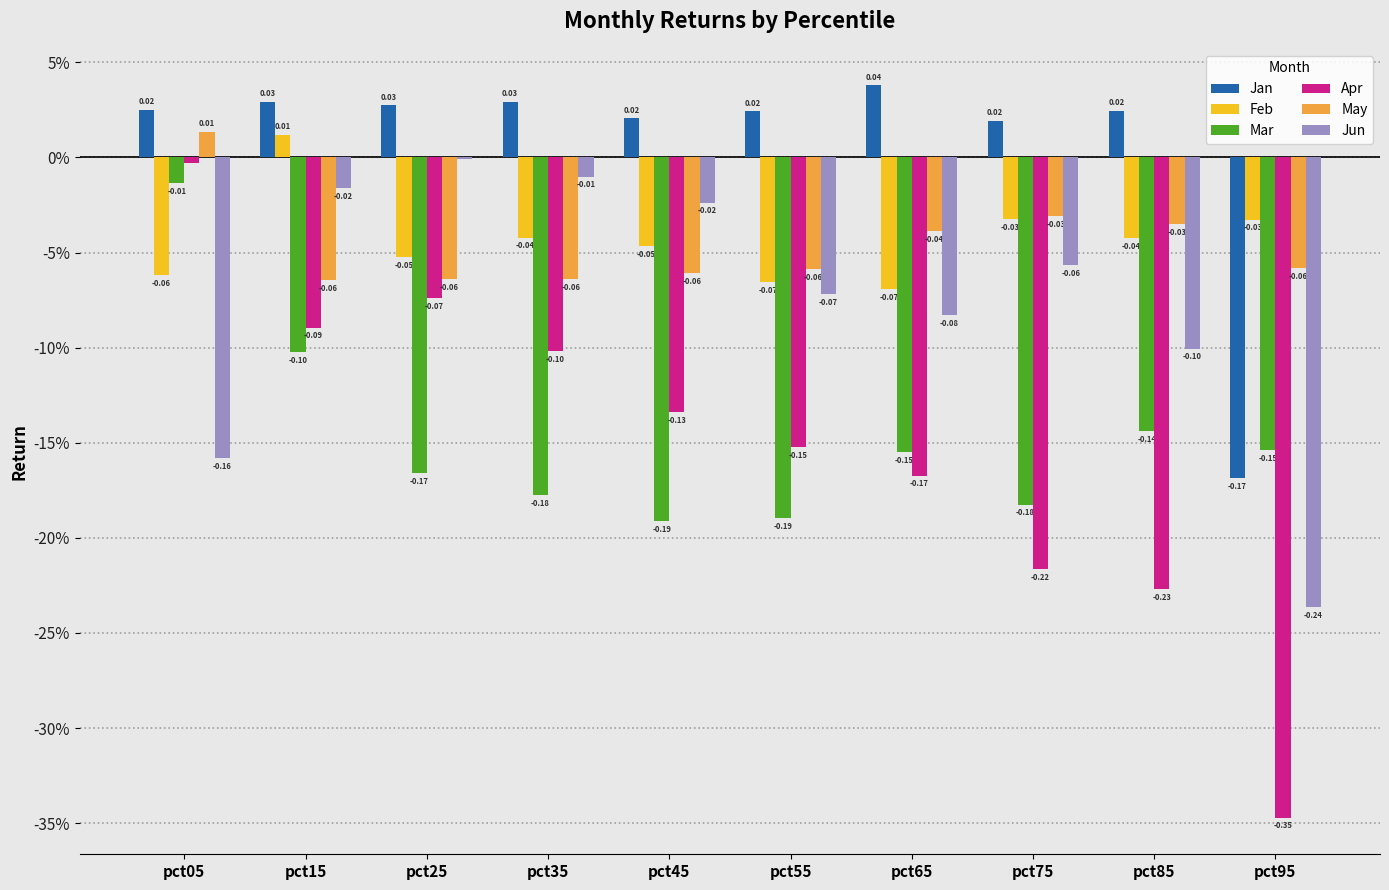

Is it true that Feb equals -0.0 at pct95?

False